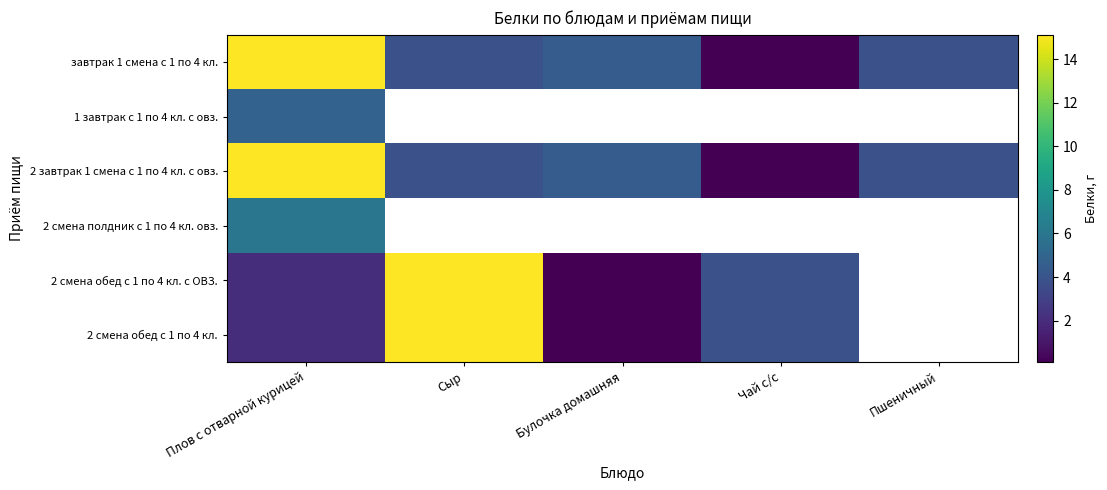

List the series in order of their peak value, highest first.

завтрак 1 смена с 1 по 4 кл., 2 завтрак 1 смена с 1 по 4 кл. с овз., 2 смена обед с 1 по 4 кл. с ОВЗ., 2 смена обед с 1 по 4 кл., 2 смена полдник с 1 по 4 кл. овз., 1 завтрак с 1 по 4 кл. с овз.